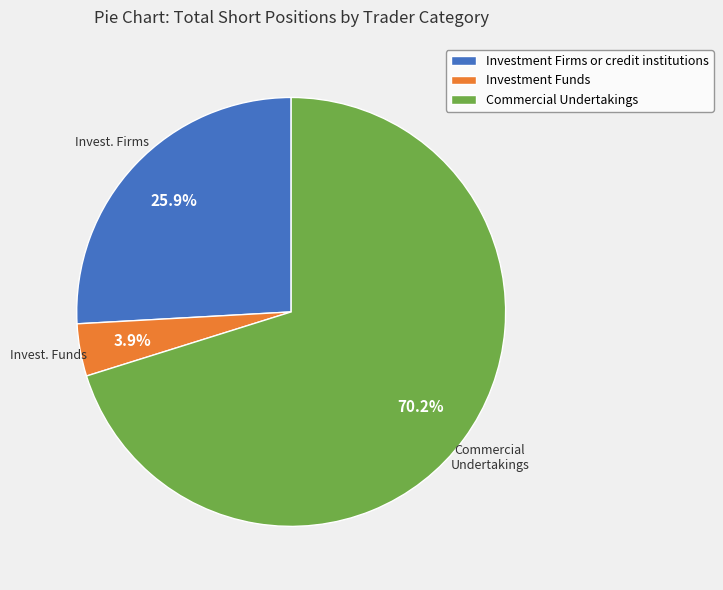

The Investment Funds slice represents 10% of the pie. True or false?

False